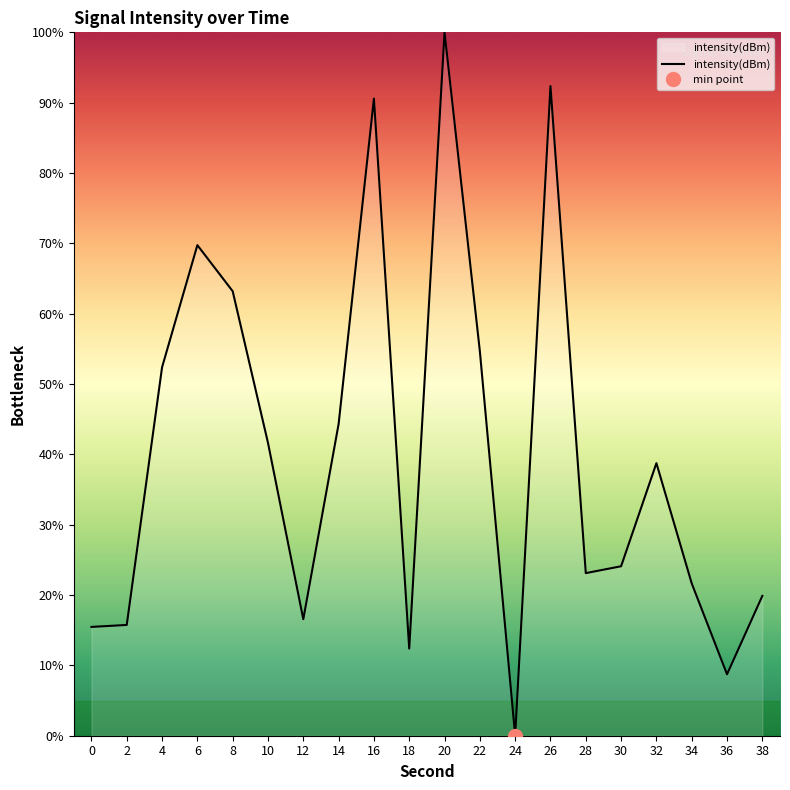

What is the change in value from 18 to 28?

+10.7